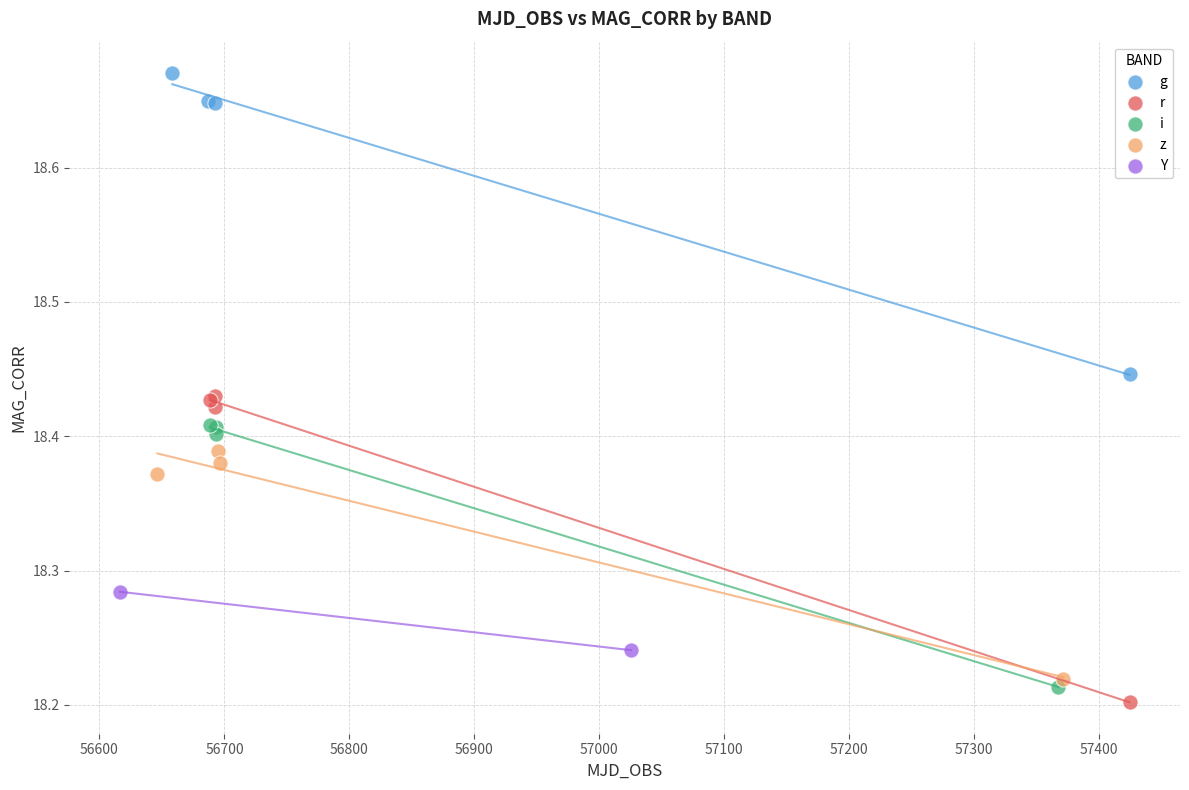

What are all the series names shown in the legend?

g, r, i, z, Y